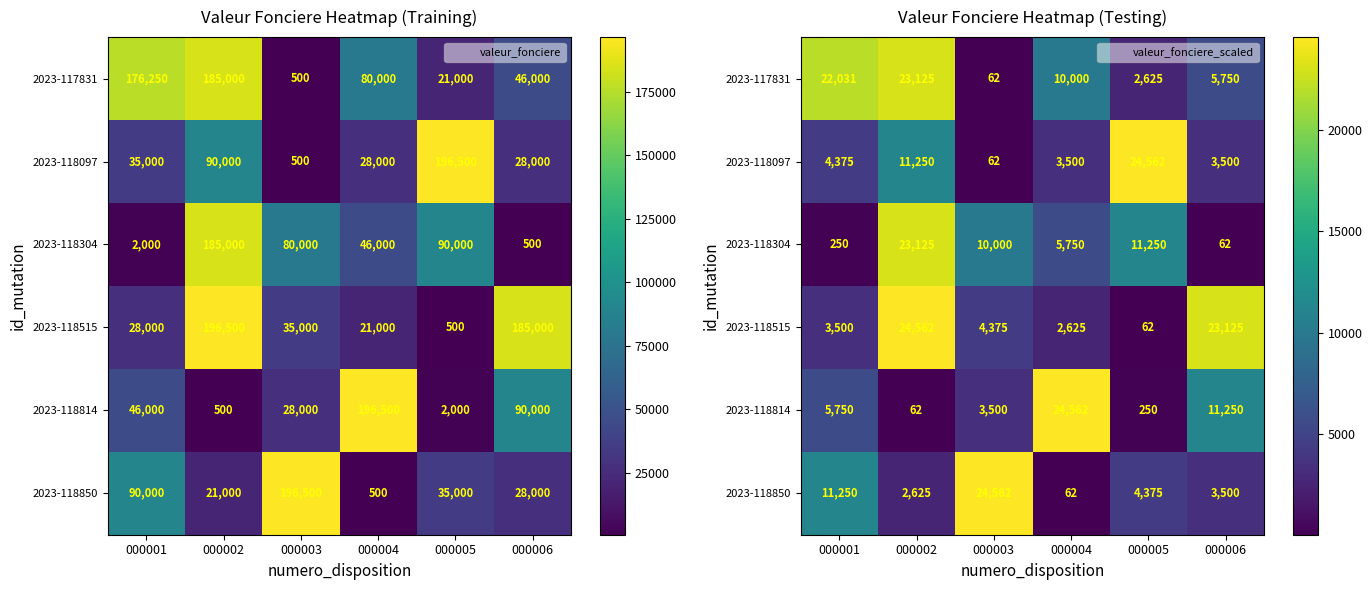

Count the number of data series in this chart.

6